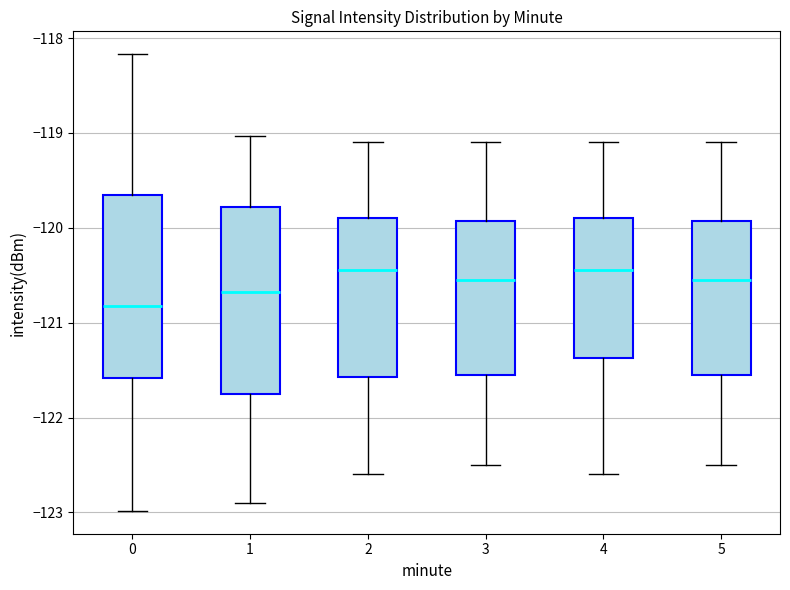

Reading left to right, transcribe this box plot: for each box, give where its median line is, the range the box spans, and where its two whiskers end, as read against the y-axis. The values are not printed on the chart, so give them approximately, as read against the axis.

0: median -120.8, box -121.6 to -119.7, whiskers -123.0 to -118.2
1: median -120.7, box -121.7 to -119.8, whiskers -122.9 to -119.0
2: median -120.4, box -121.6 to -119.9, whiskers -122.6 to -119.1
3: median -120.5, box -121.5 to -119.9, whiskers -122.5 to -119.1
4: median -120.4, box -121.4 to -119.9, whiskers -122.6 to -119.1
5: median -120.5, box -121.5 to -119.9, whiskers -122.5 to -119.1